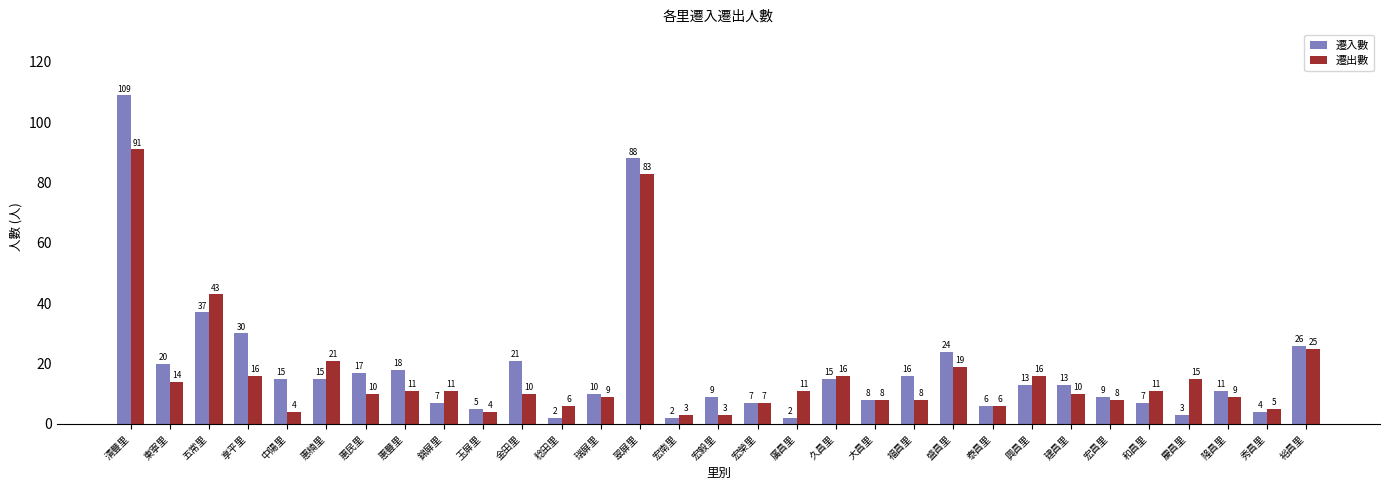

What is the total value across all series at 翠屏里?

171